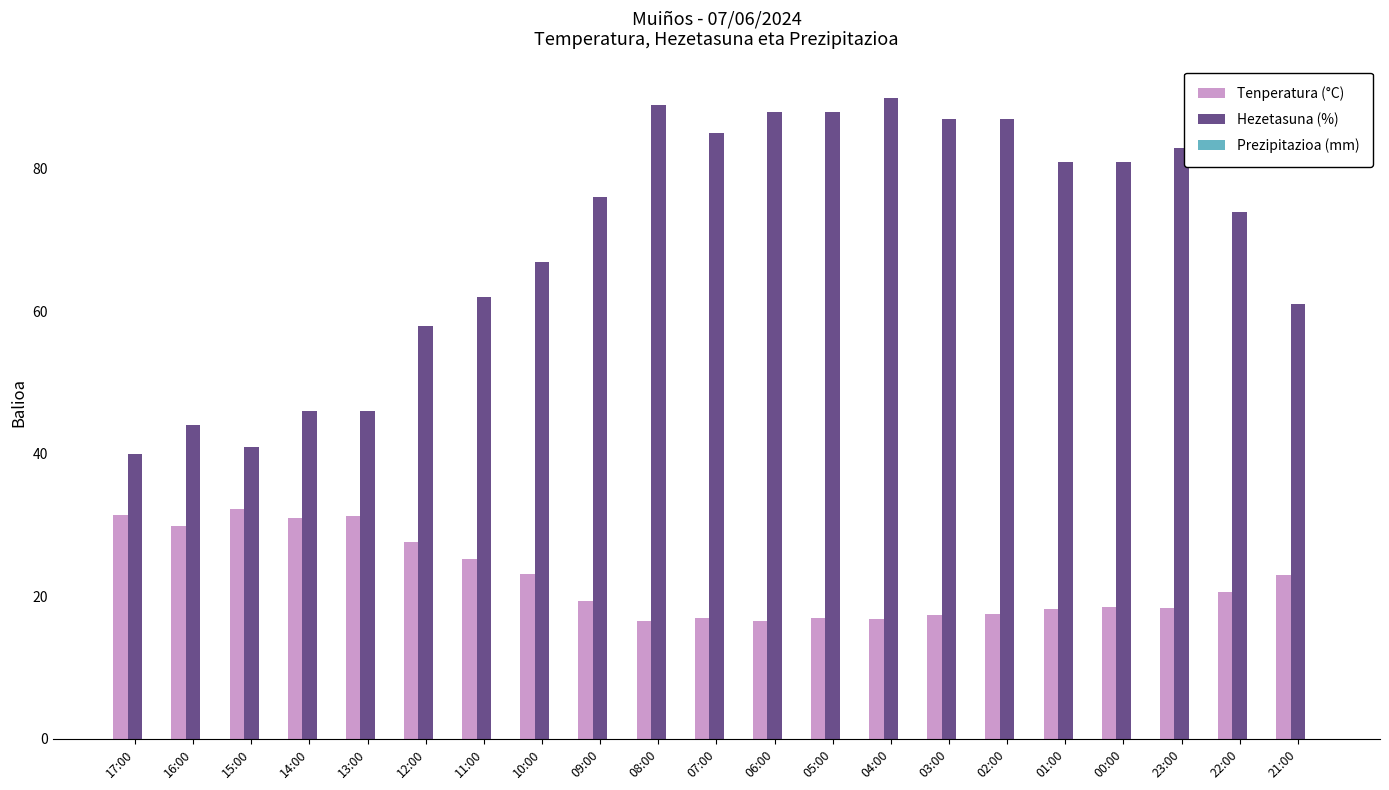

Between 15:00 and 22:00, which series saw the biggest shift?

Hezetasuna (%)